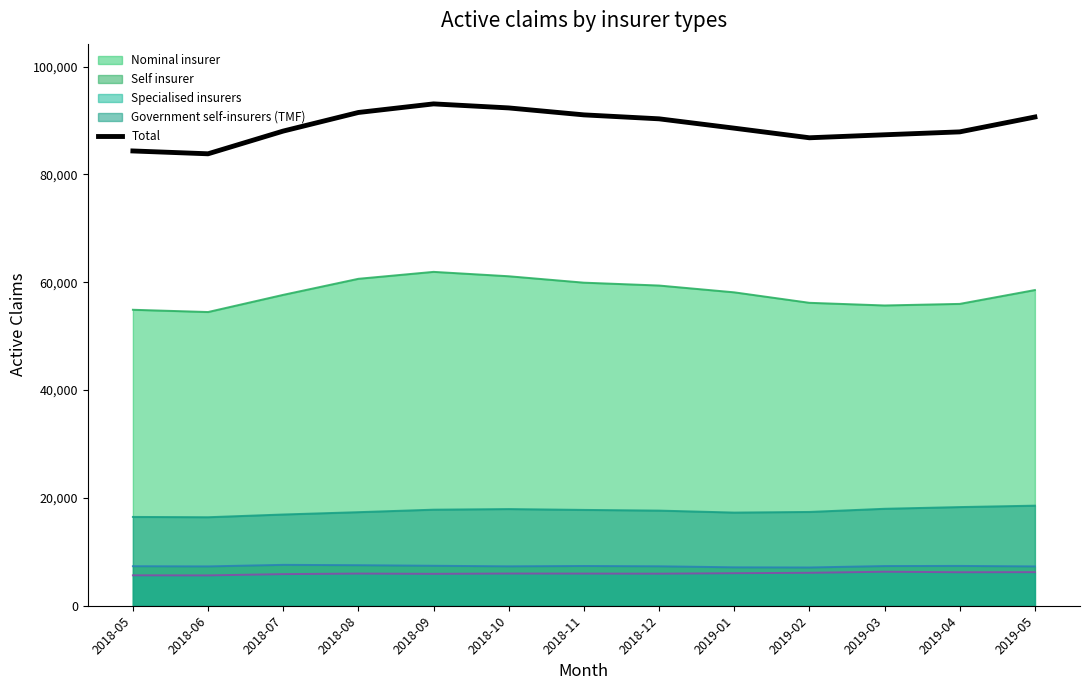

Which label corresponds to the smallest value in the chart?

2018-06